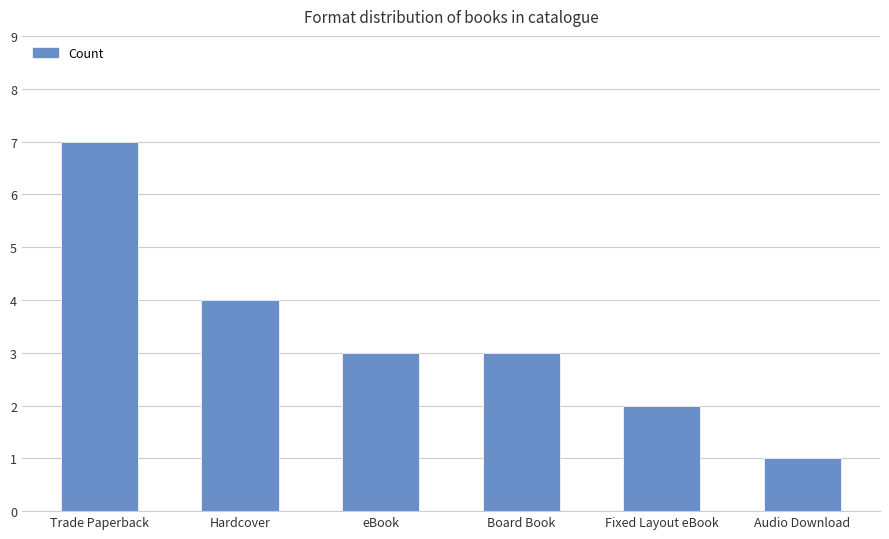

What is the smallest value displayed?

1